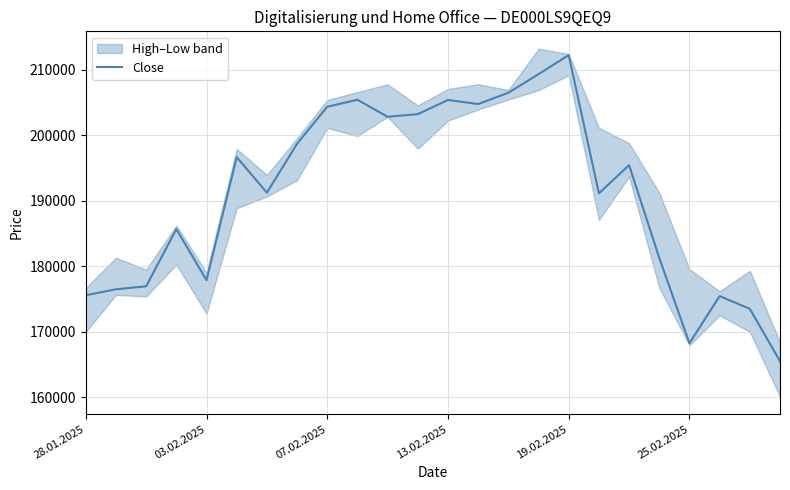

The value of Close at 03.02.2025 is 264430. True or false?

False